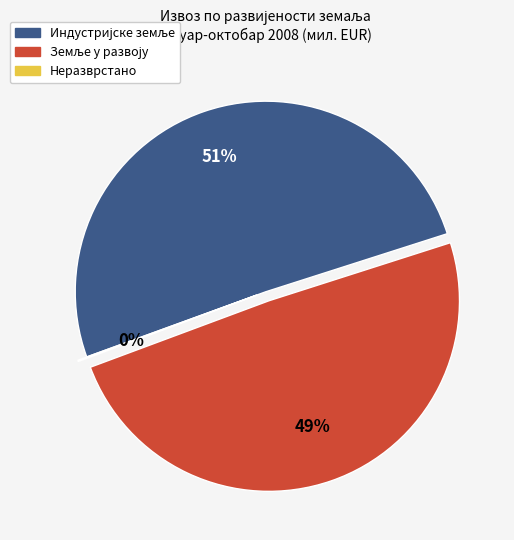

Is there any slice that represents more than half of the pie?

Yes